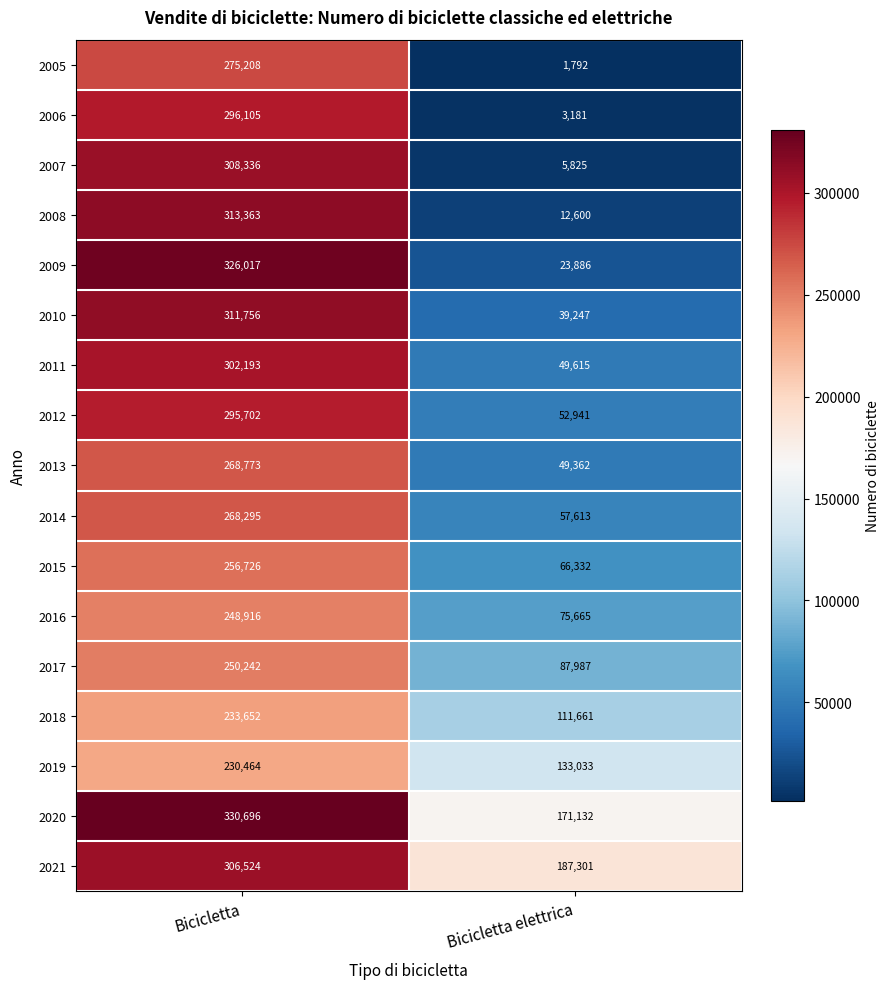

At which label does 2014 reach its peak?

Bicicletta